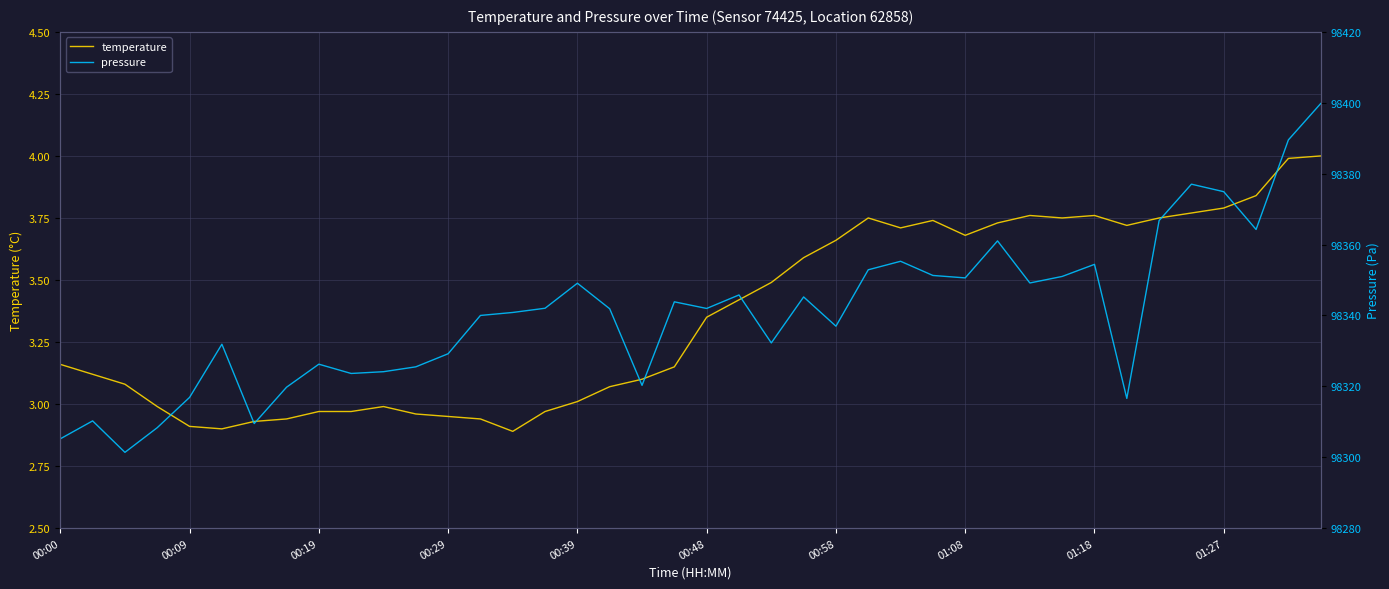

Which category has the lowest value across all series?

14